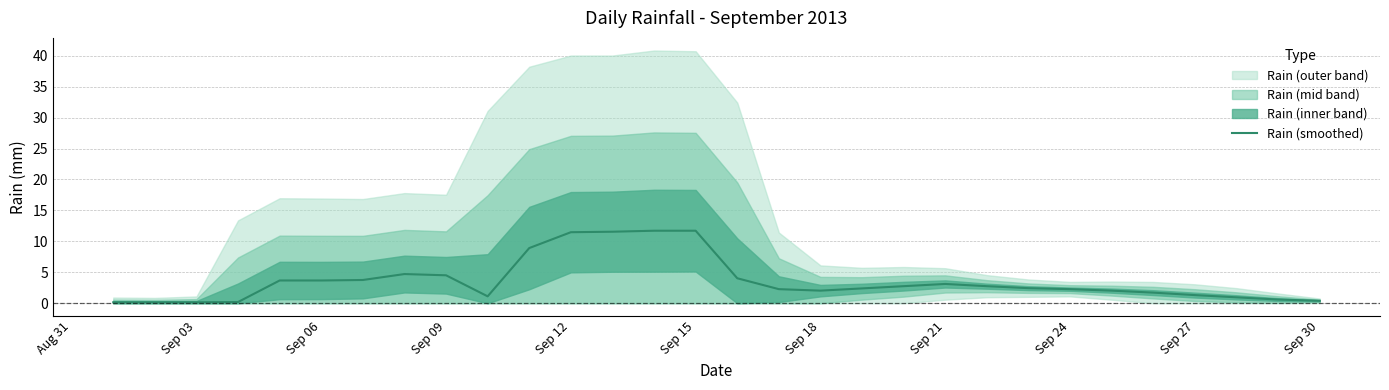

The Rain (smoothed) series shows 2.0 at Sep 18. True or false?

True